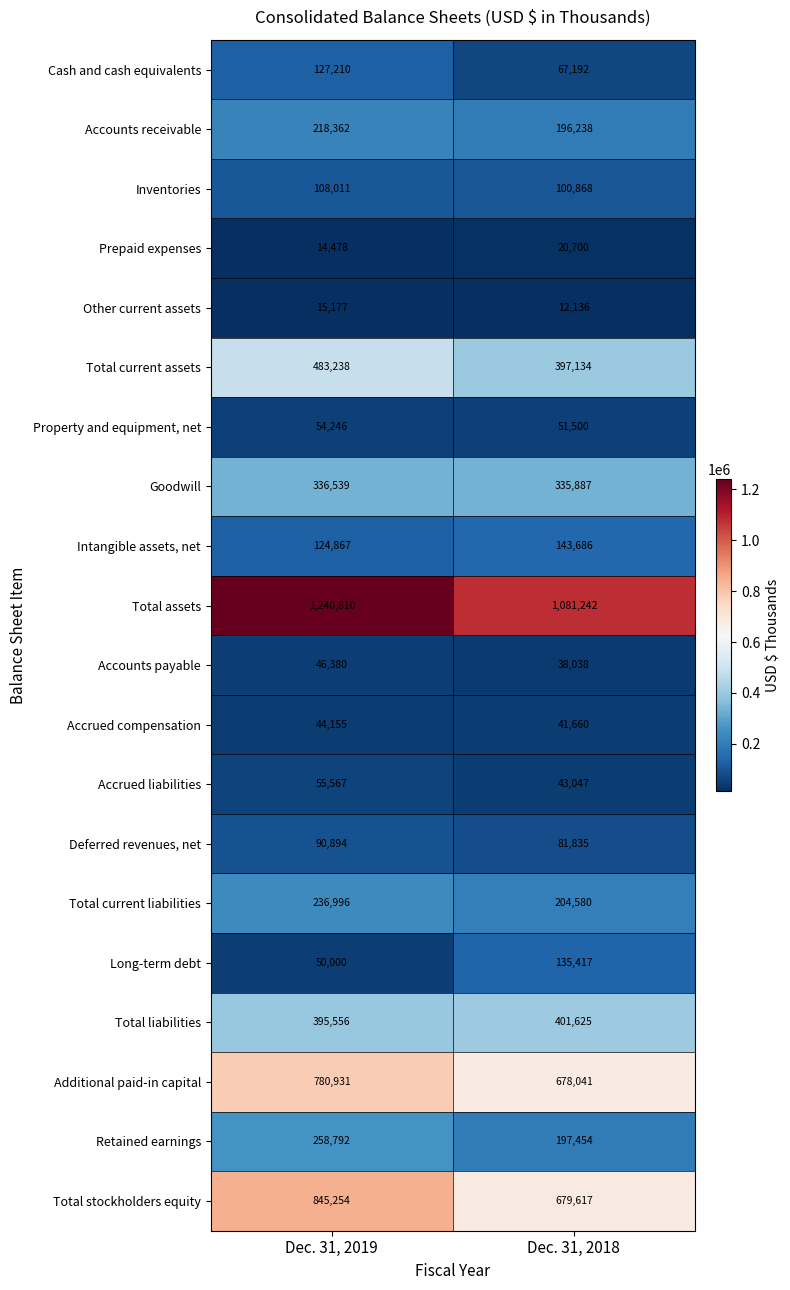

At which label does Total stockholders equity reach its minimum?

Dec. 31, 2018